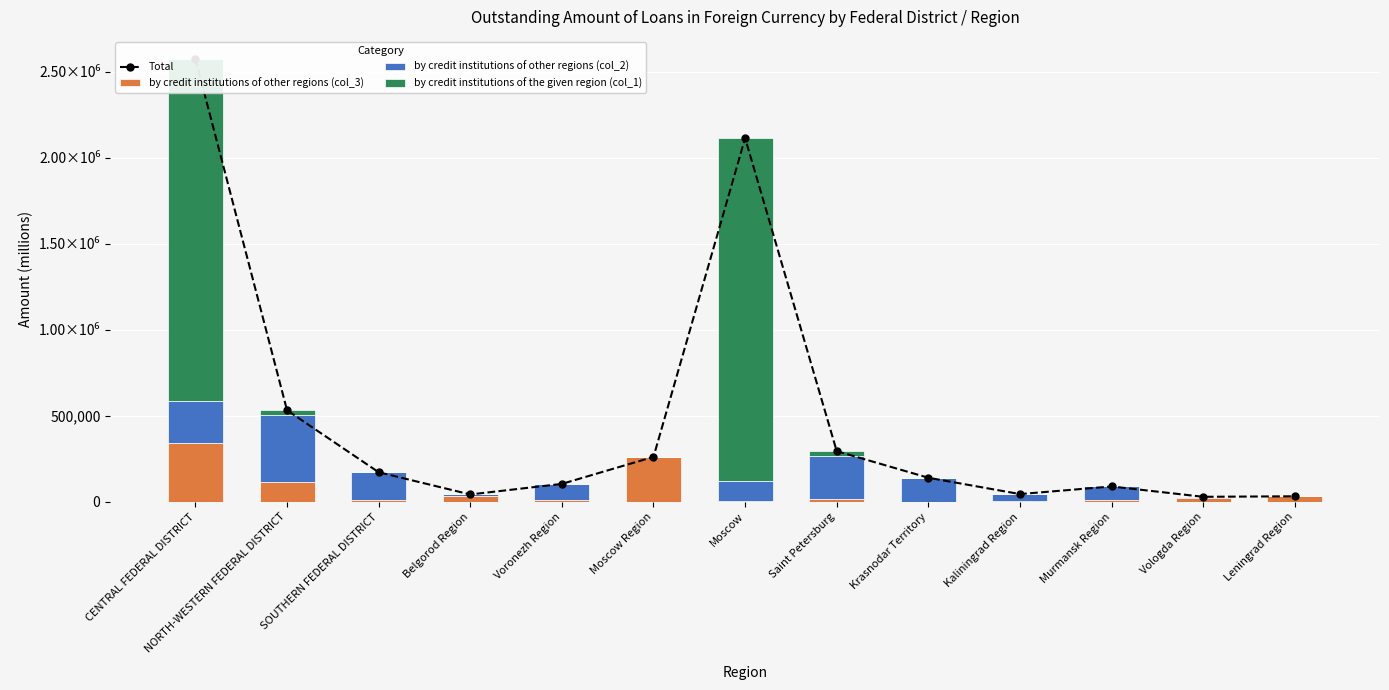

Reading left to right, what are all the values shown in this chart?

Total: 2573484	532090	171826	42665	104118	261009	2113805	294274	139829	44844	89165	29067	32012
by credit institutions of other regions (col_3): 341480	113916	9414	31558	10989	259509	2116	18883	818	3036	10642	20803	32003
by credit institutions of other regions (col_2): 241602	388625	162392	11107	93129	1500	121295	245878	139011	41772	78523	8264	9
by credit institutions of the given region (col_1): 1990402	29549	20	0	0	0	1990394	29513	0	36	0	0	0